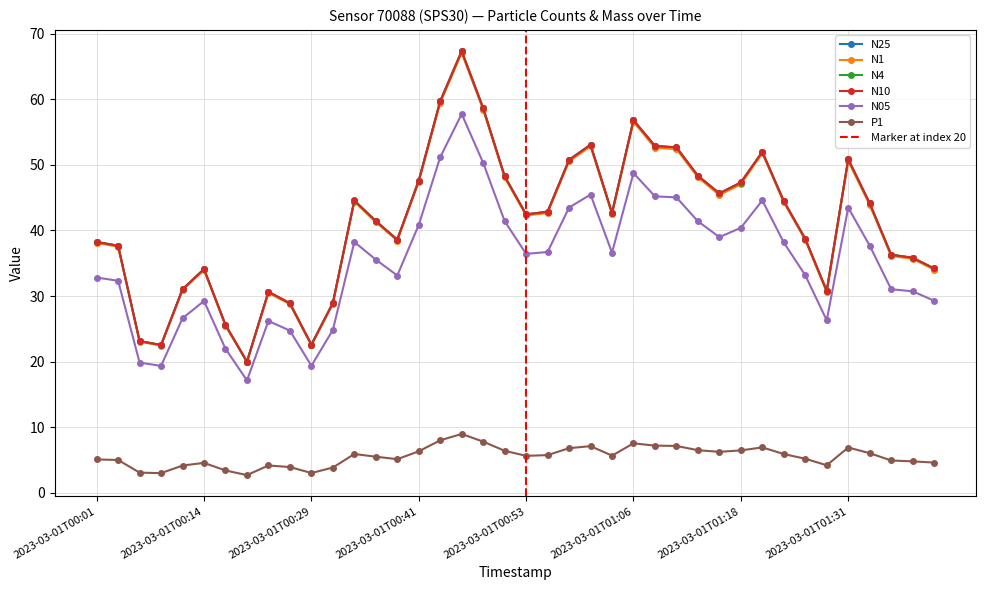

Reading left to right, list all the values displayed in this chart.

N25: 38.2	37.7	23.1	22.5	31.0	34.1	25.6	20.0	30.6	28.9	22.6	28.9	44.6	41.4	38.6	47.6	59.7	67.3	58.6	48.3	42.4	42.8	50.8	53.1	42.7	56.8	52.9	52.6	48.3	45.6	47.3	52.0	44.5	38.7	30.8	50.9	44.1	36.3	35.8	34.2
N1: 38.1	37.5	23.0	22.4	30.9	34.0	25.5	19.9	30.5	28.8	22.5	28.8	44.4	41.3	38.5	47.4	59.5	67.1	58.4	48.1	42.3	42.7	50.5	52.8	42.5	56.6	52.6	52.4	48.1	45.4	47.0	51.8	44.3	38.5	30.6	50.6	43.9	36.1	35.7	34.0
N4: 38.2	37.7	23.1	22.5	31.0	34.1	25.6	20.0	30.6	28.9	22.6	28.9	44.6	41.4	38.6	47.6	59.7	67.4	58.7	48.3	42.5	42.9	50.8	53.1	42.7	56.8	52.9	52.7	48.4	45.7	47.3	52.0	44.5	38.7	30.8	50.9	44.1	36.3	35.8	34.2
N10: 38.2	37.7	23.1	22.5	31.1	34.1	25.6	20.0	30.6	28.9	22.6	28.9	44.6	41.4	38.6	47.6	59.7	67.4	58.7	48.3	42.5	42.9	50.8	53.1	42.7	56.8	52.9	52.7	48.4	45.7	47.3	52.0	44.5	38.7	30.8	50.9	44.2	36.3	35.9	34.2
N05: 32.8	32.3	19.9	19.3	26.6	29.2	22.0	17.1	26.2	24.7	19.4	24.8	38.2	35.6	33.1	40.9	51.2	57.8	50.3	41.4	36.4	36.7	43.5	45.5	36.6	48.8	45.2	45.0	41.4	39.0	40.4	44.6	38.2	33.2	26.3	43.5	37.7	31.0	30.7	29.3
P1: 5.1	5.0	3.1	3.0	4.1	4.5	3.4	2.7	4.2	3.9	3.0	3.8	5.9	5.5	5.1	6.3	8.0	9.0	7.8	6.4	5.6	5.7	6.8	7.1	5.7	7.5	7.2	7.1	6.5	6.2	6.5	6.9	5.9	5.2	4.2	6.9	6.0	4.9	4.8	4.6